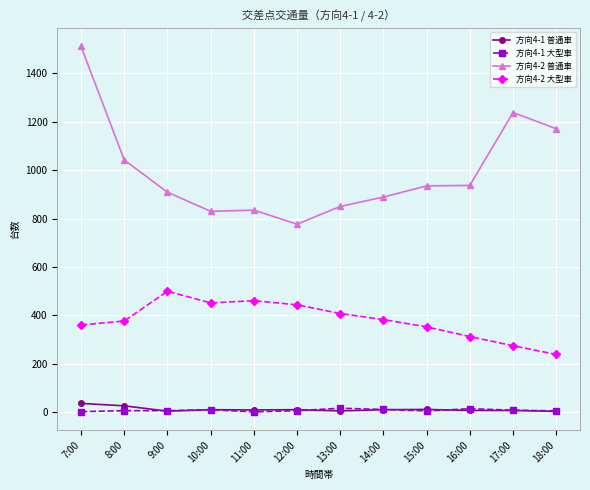

Which series has the largest range (max minus min)?

方向4-2 普通車